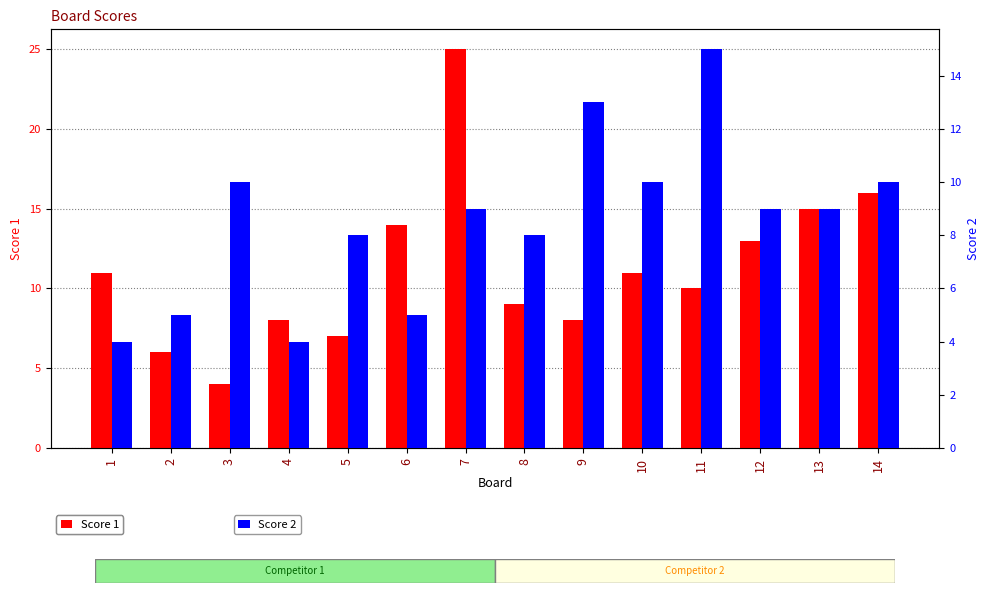

Reading left to right, what are all the values shown in this chart?

Score 1: 11	6	4	8	7	14	25	9	8	11	10	13	15	16
Score 2: 4	5	10	4	8	5	9	8	13	10	15	9	9	10